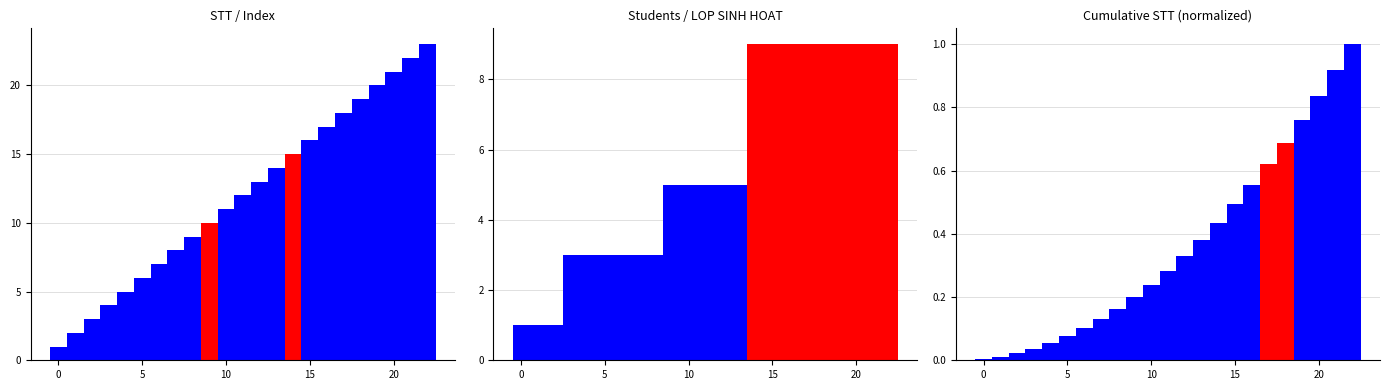

Reading left to right, what are all the values shown in this chart?

STT: 1.0	2.0	3.0	4.0	5.0	6.0	7.0	8.0	9.0	10.0	11.0	12.0	13.0	14.0	15.0	16.0	17.0	18.0	19.0	20.0	21.0	22.0	23.0
Student Count: 1.0	1.0	1.0	3.0	3.0	3.0	3.0	3.0	3.0	5.0	5.0	5.0	5.0	5.0	9.0	9.0	9.0	9.0	9.0	9.0	9.0	9.0	9.0
Cumulative STT: 0.0	0.0	0.0	0.0	0.1	0.1	0.1	0.1	0.2	0.2	0.2	0.3	0.3	0.4	0.4	0.5	0.6	0.6	0.7	0.8	0.8	0.9	1.0